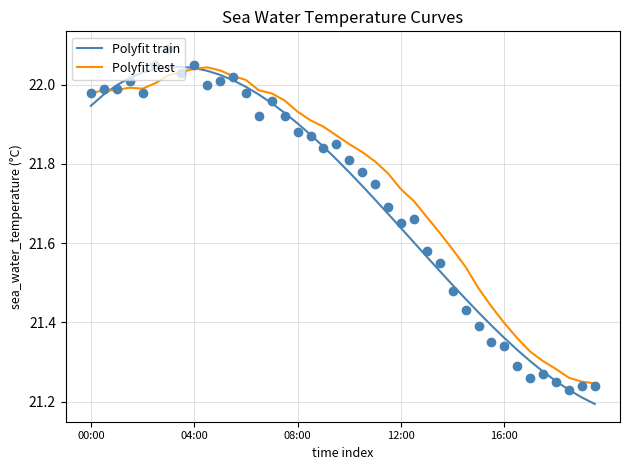

Which series has the largest Y range (max minus min)?

Polyfit train